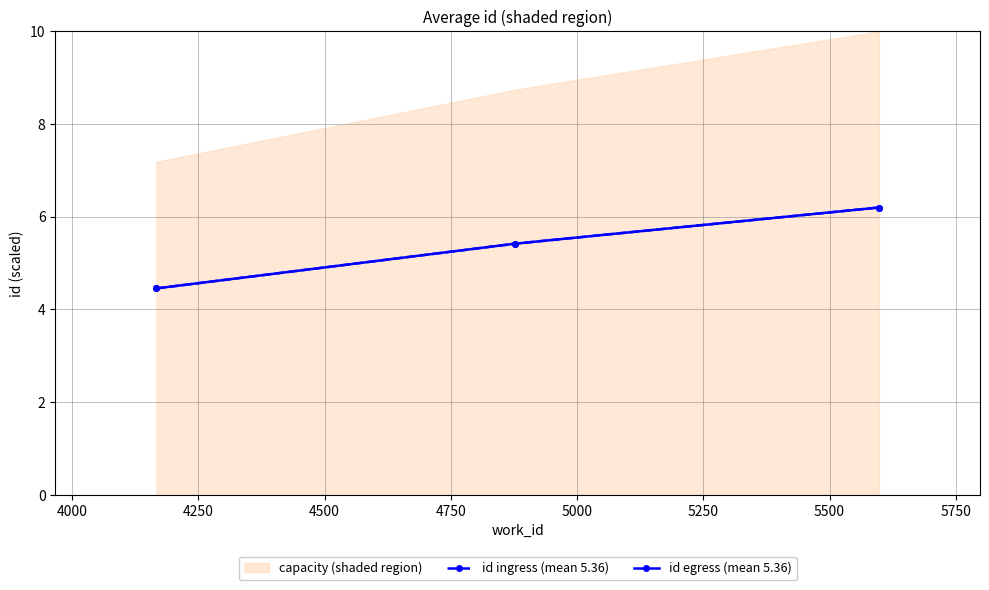

What is the sum of all id egress (mean 5.36) values?

16.1